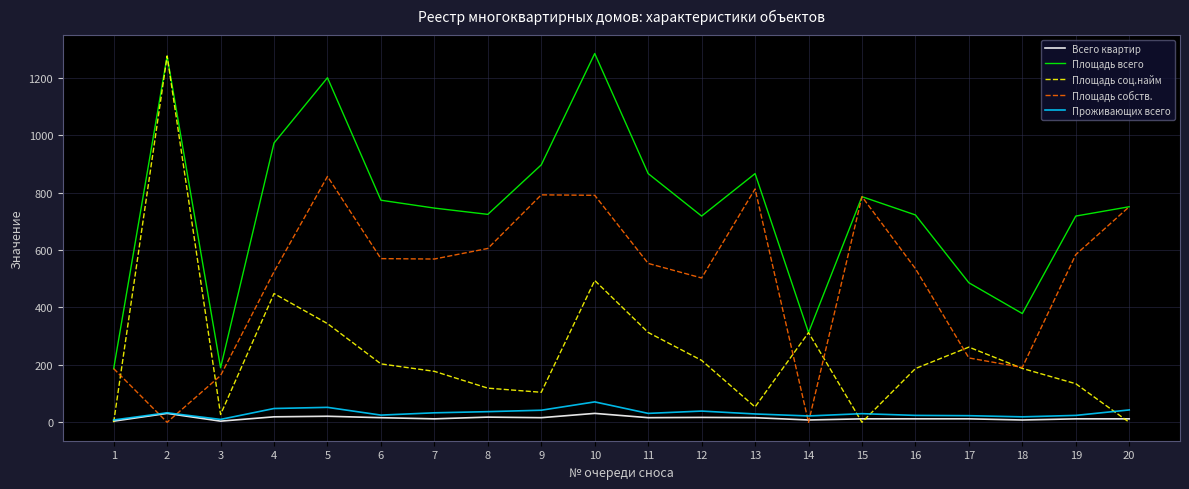

Count the number of data series in this chart.

5